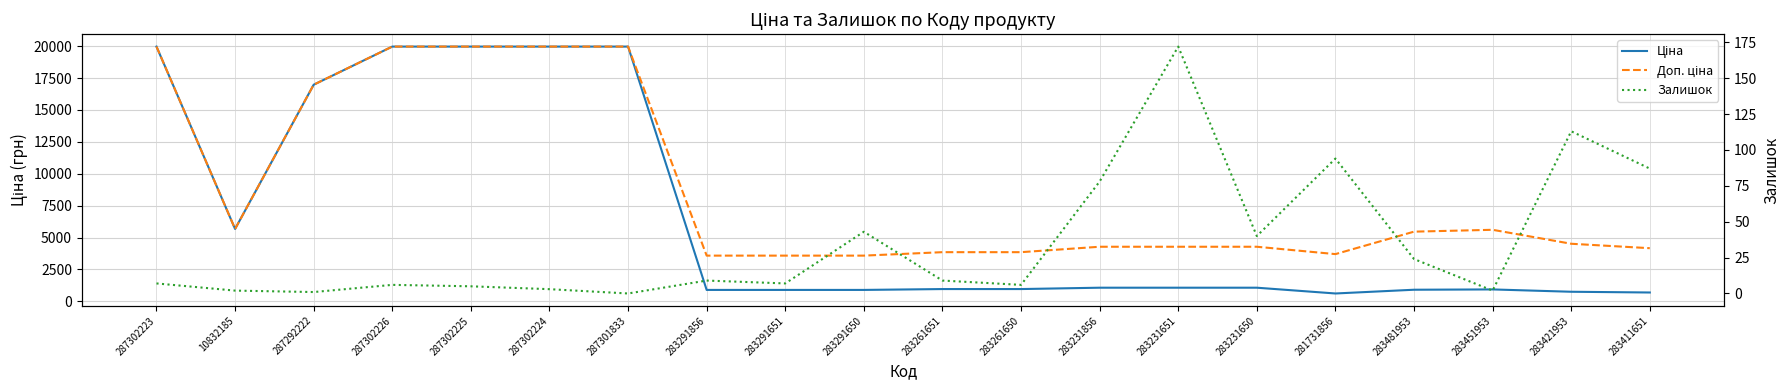

What is the maximum value shown in the chart?

19964.2